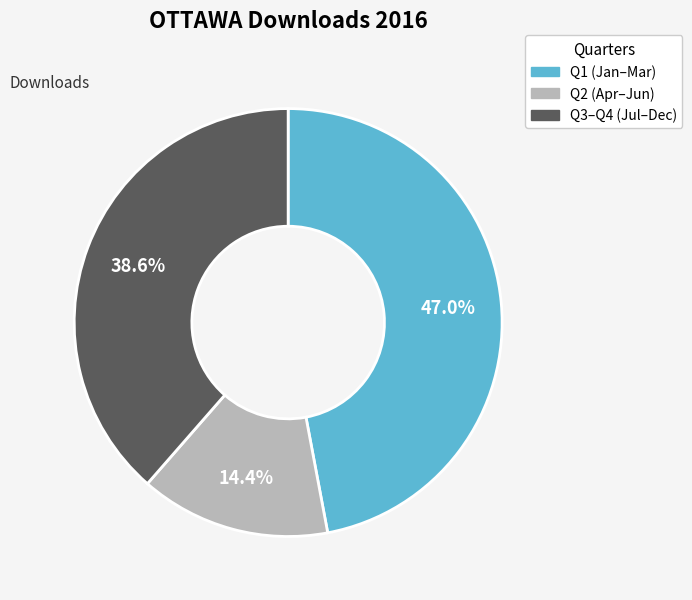

Is there any slice that represents more than half of the pie?

No